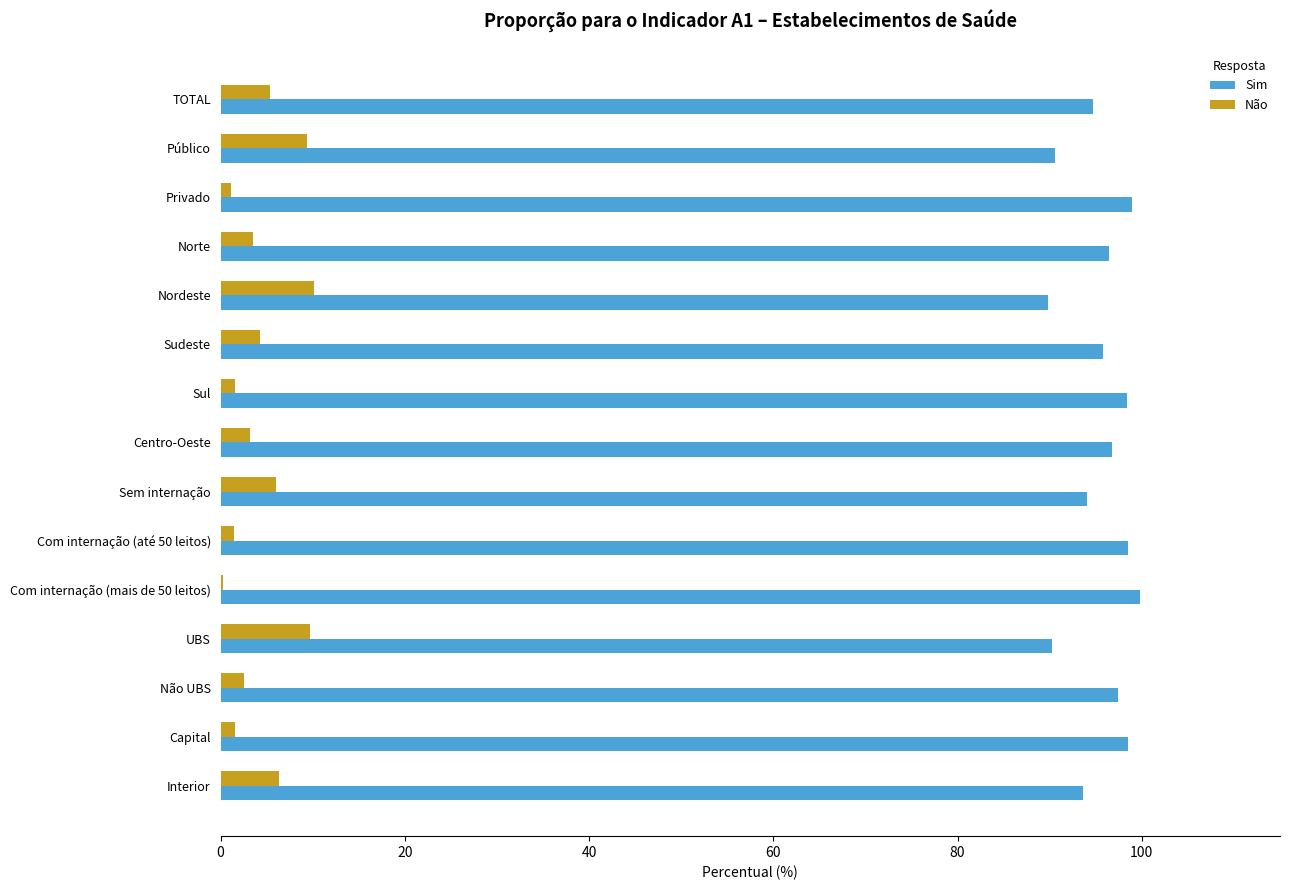

What is the maximum value for Sim?

99.8